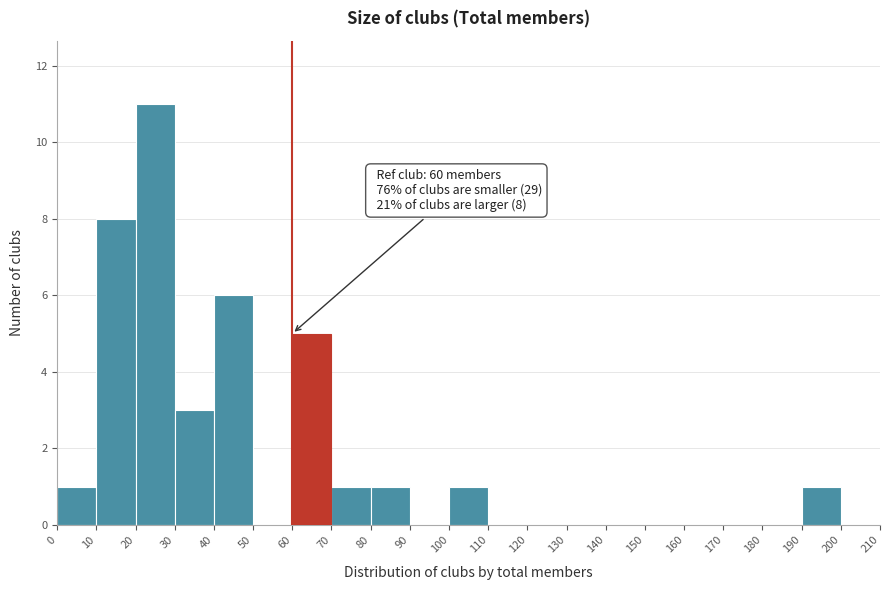

Over which range of the x-axis is the bar tallest?

20 to 30